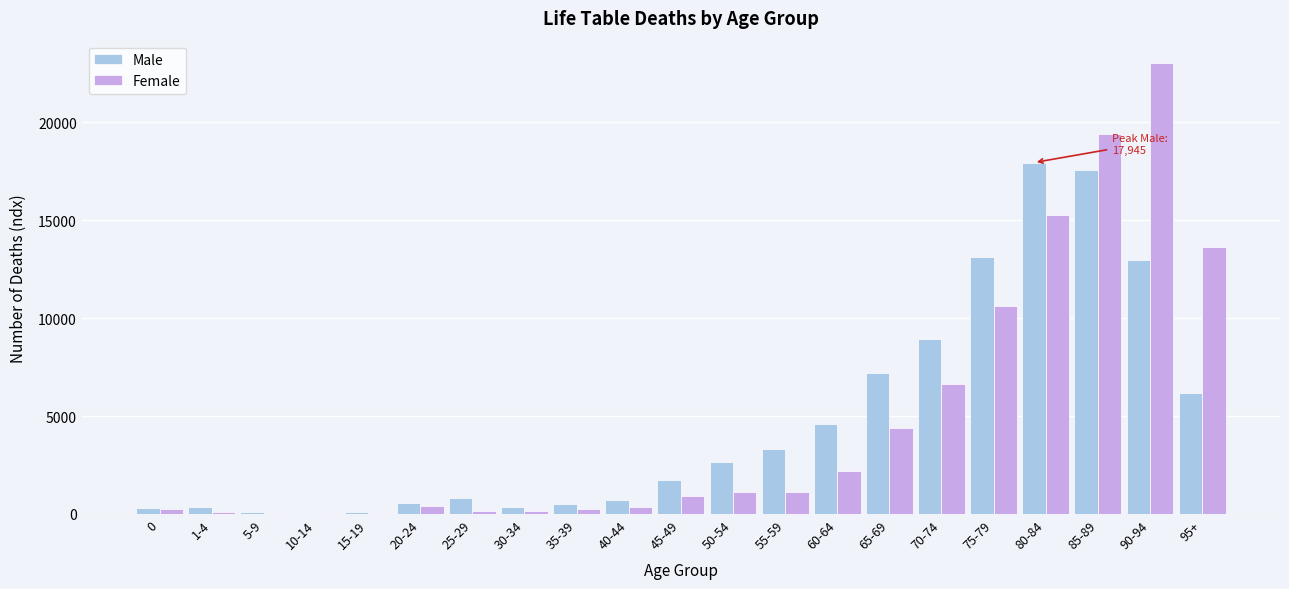

Where is Female nearest to the value 11522?

75-79